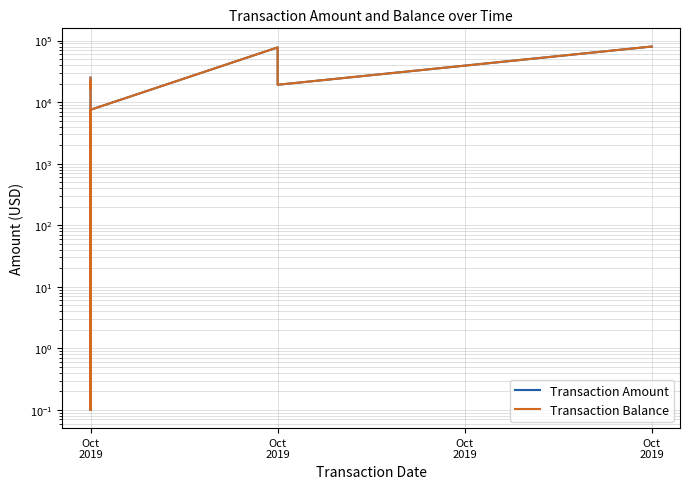

True or false: Transaction Balance has a value of 80043.9 at Oct 2019.

True